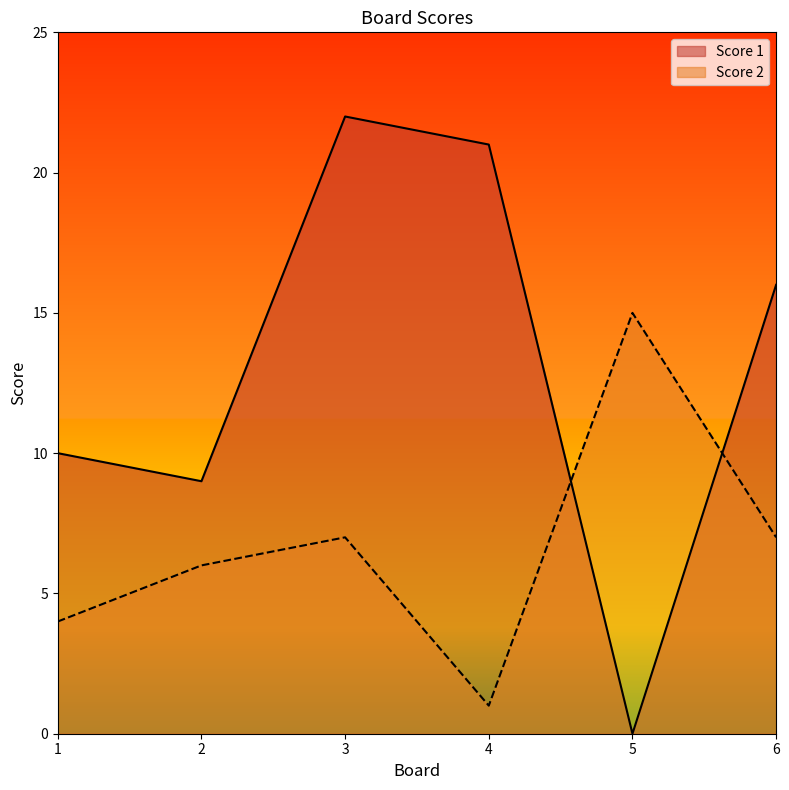

How many distinct data groups are displayed?

2